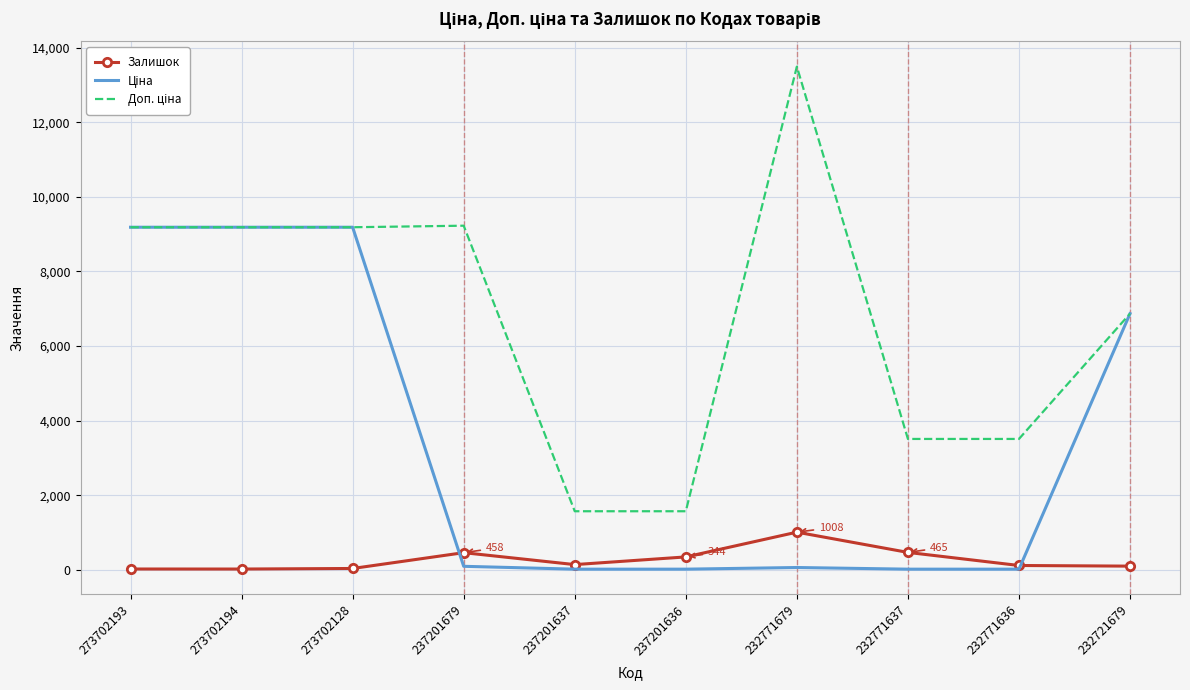

Which category has the highest value in the Залишок series?

232771679